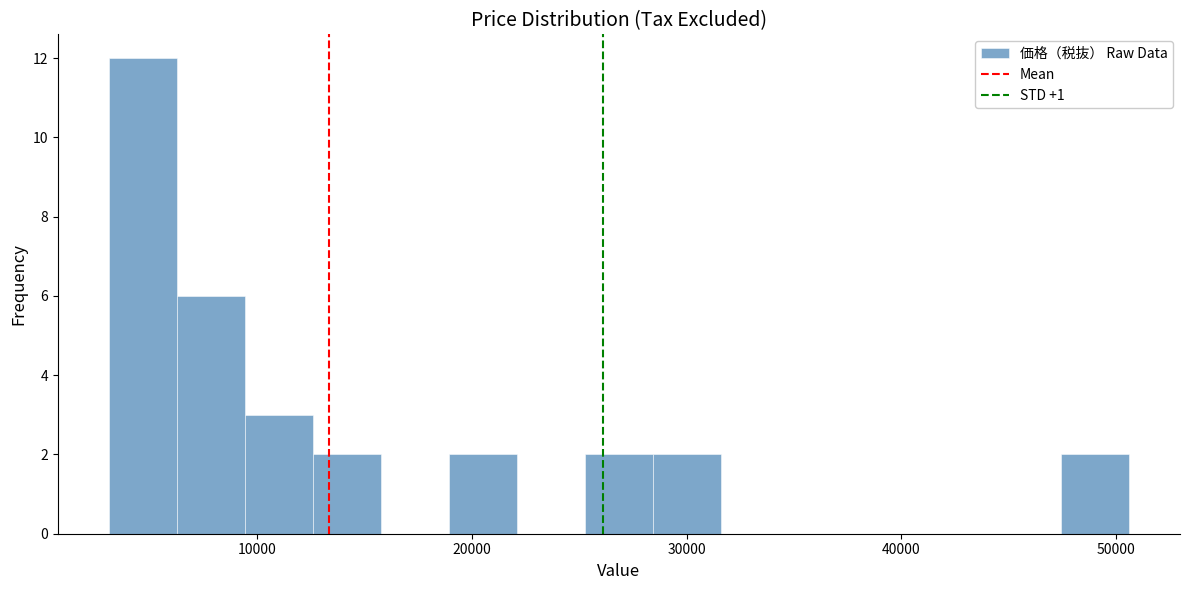

Around what value on the x-axis is the tallest bar? Give the approximate position of its centre, as read against the axis.

5000